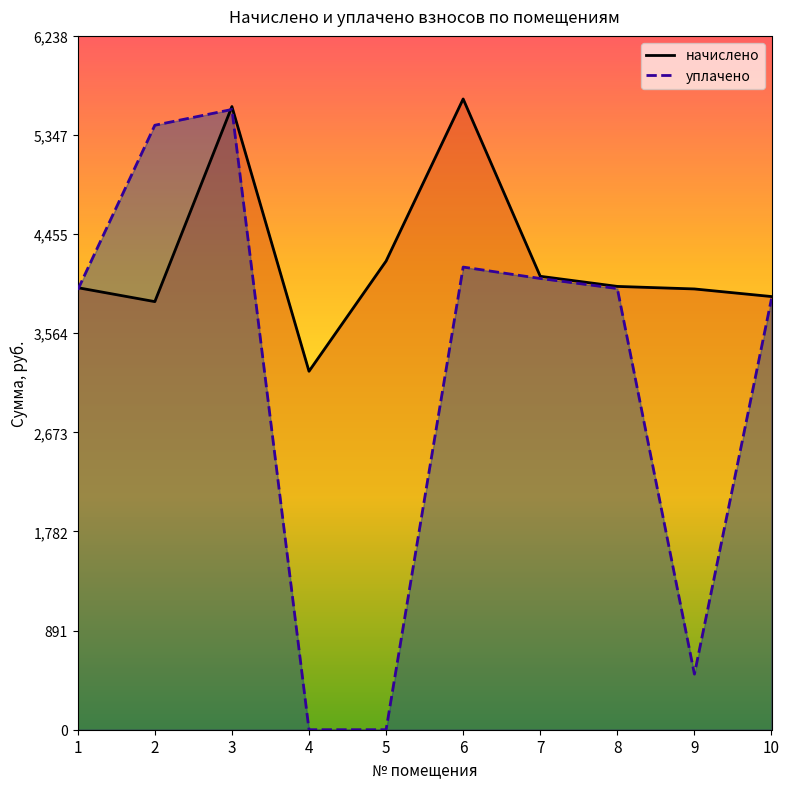

What is the value of the уплачено point at the 6th from the left?

4159.8